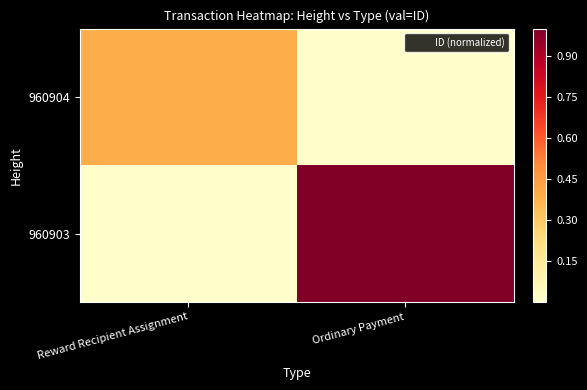

What is the maximum value shown in the chart?

1.0